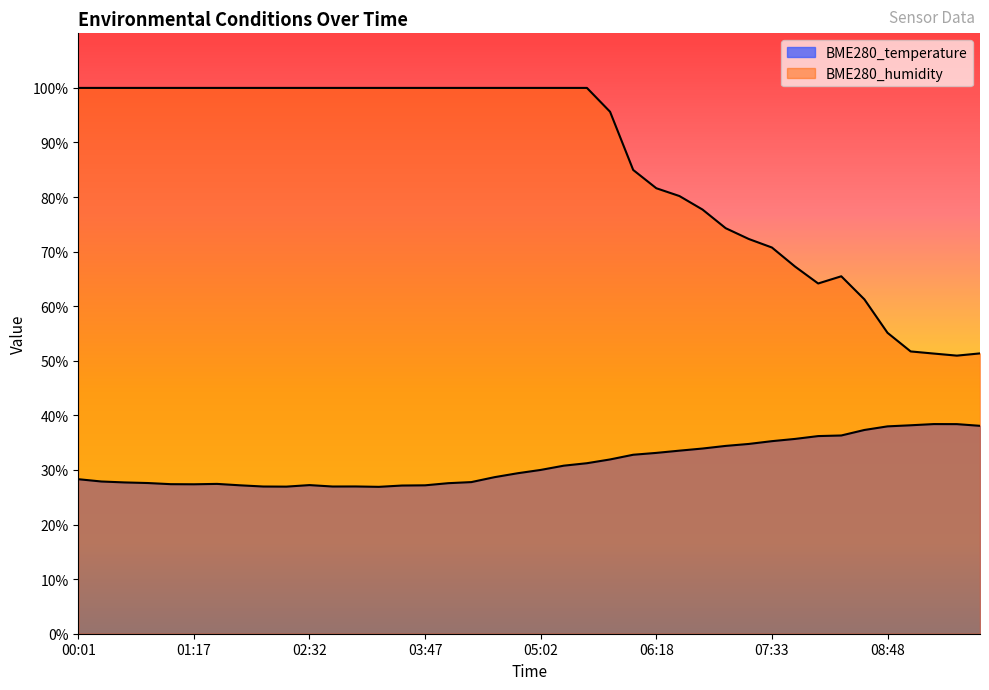

The value of BME280_temperature at 09:34 is 38.4. True or false?

True